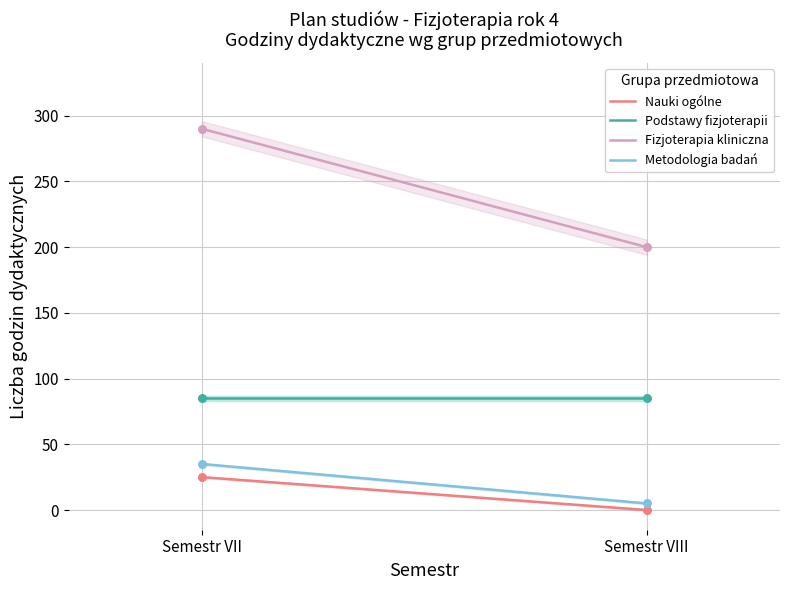

What is the total value across all series at Semestr VII?

435